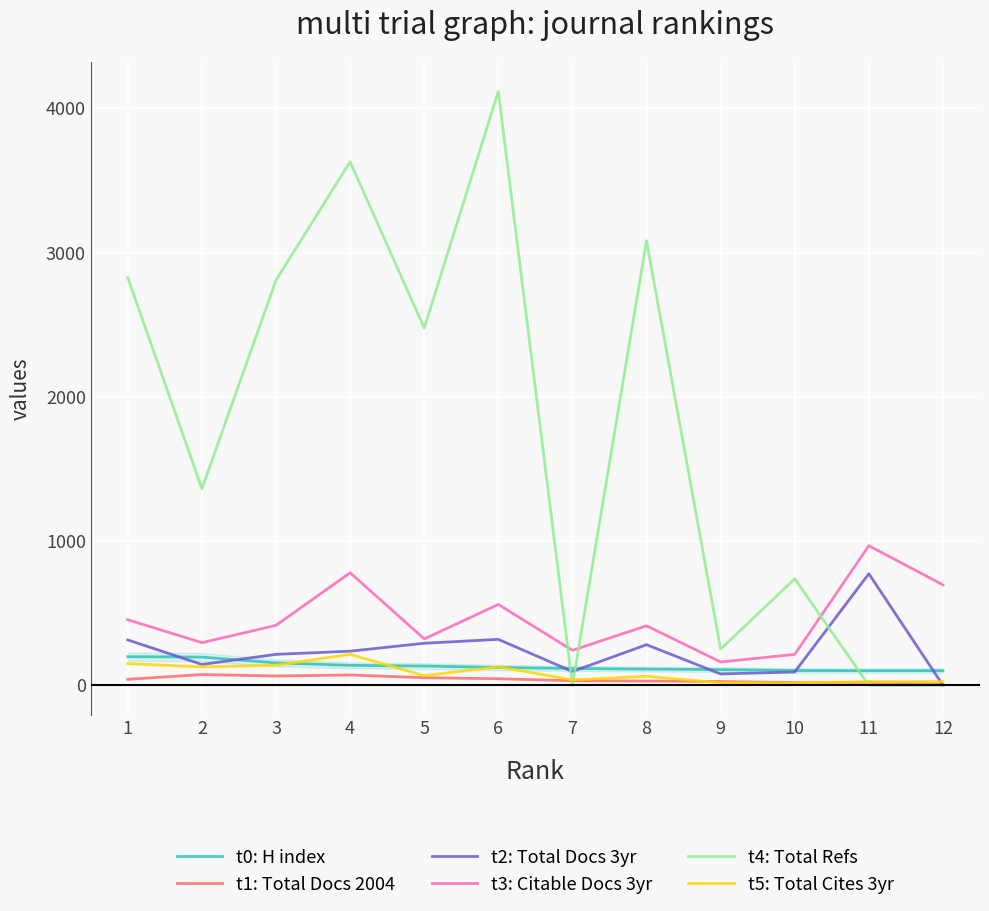

The value of t4: Total Refs at 5 is 2476. True or false?

True